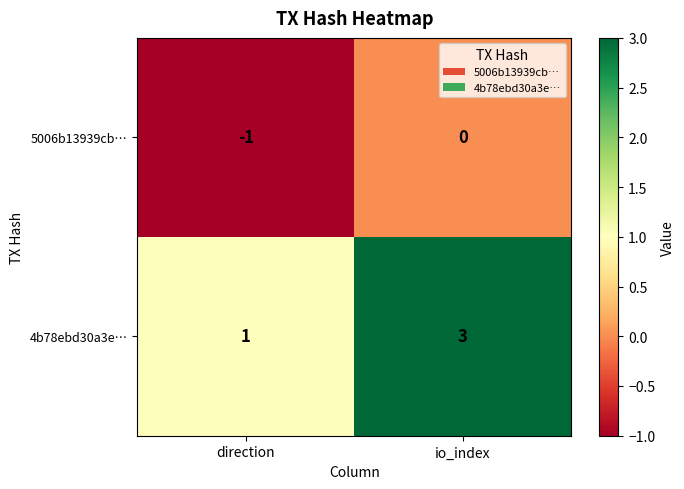

Where is 5006b13939cb… nearest to the value 0?

io_index